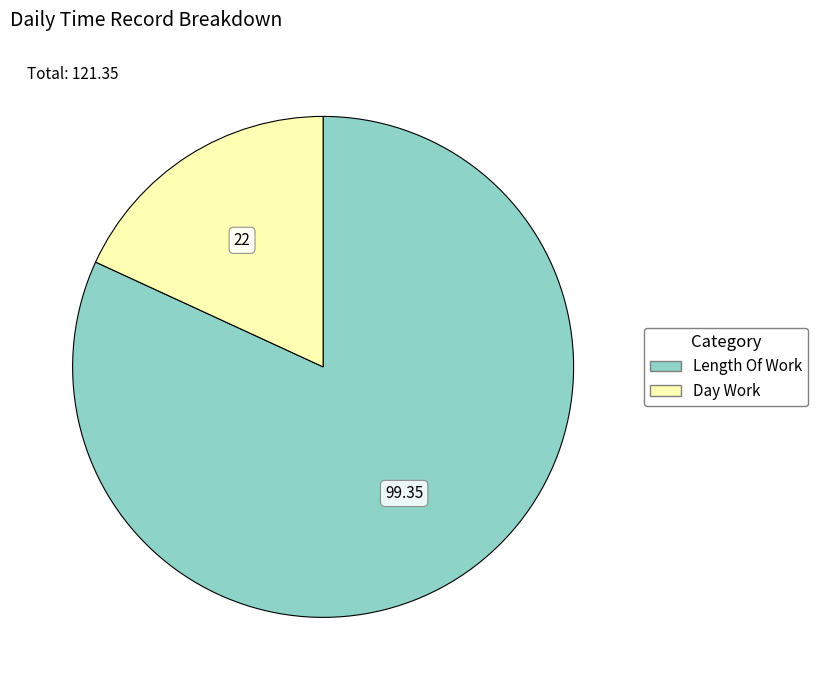

Does any single category account for the majority?

Yes